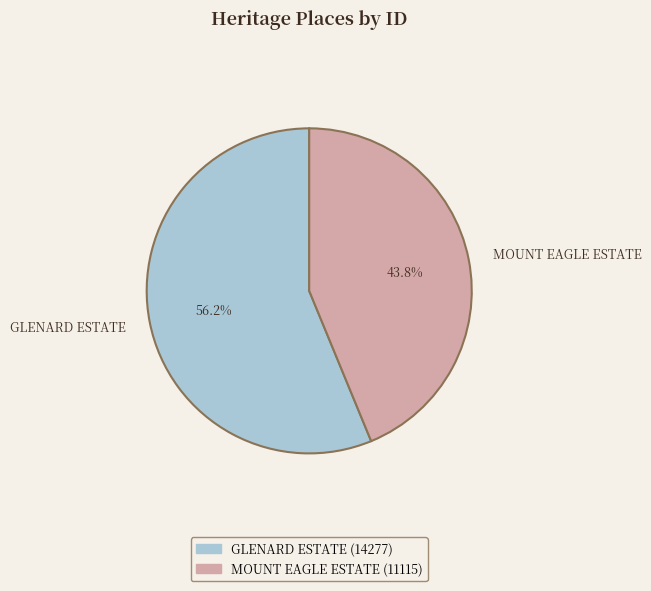

To the nearest percent, what is the difference between the largest and smallest slice percentages?

12%